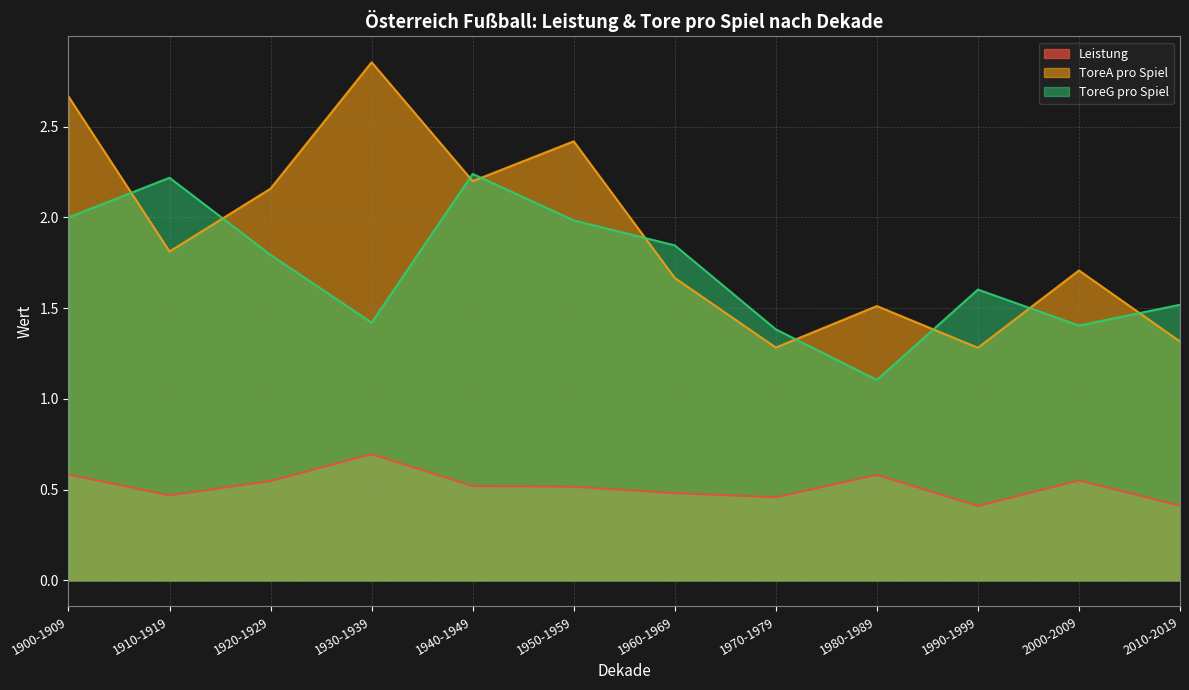

True or false: Leistung and ToreA pro Spiel intersect in this chart.

False